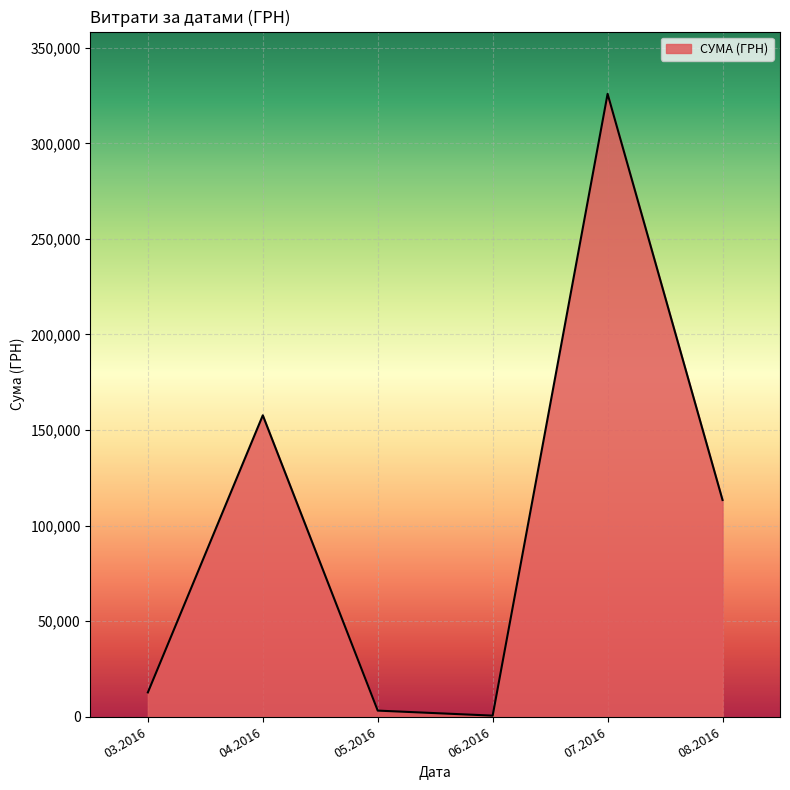

Does the chart have visible grid lines?

Yes